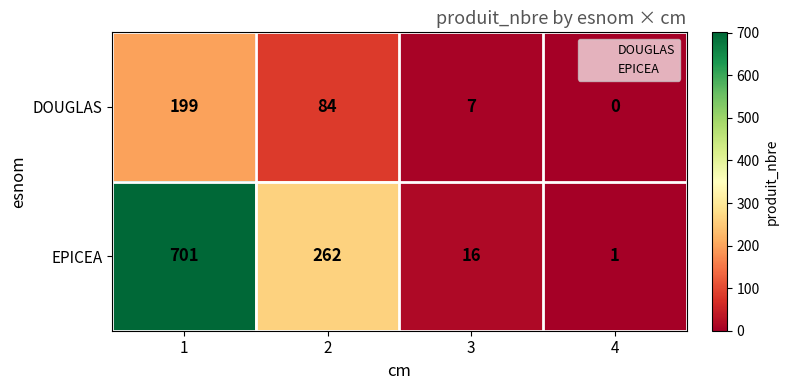

Rank the series at 1 from highest to lowest value.

EPICEA, DOUGLAS